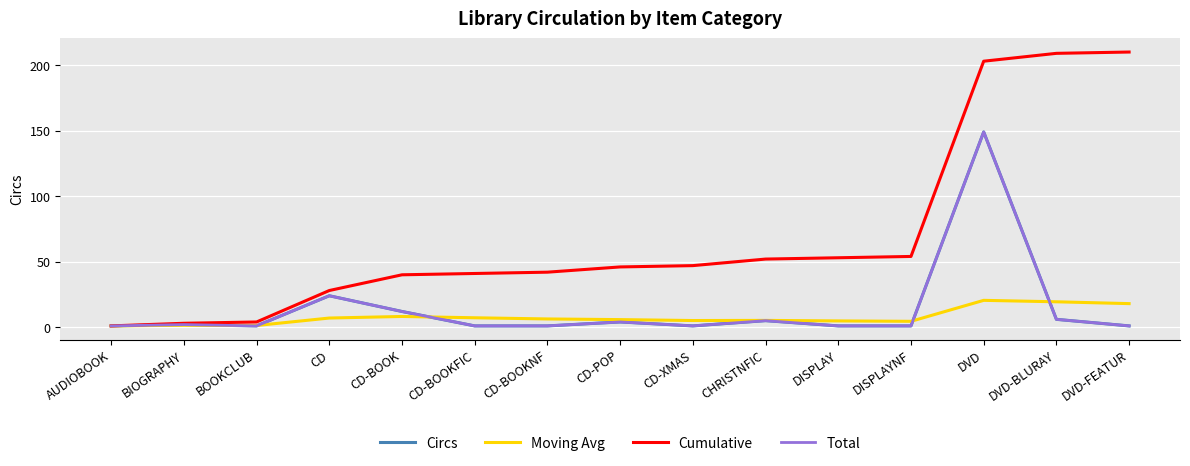

What is the difference between the maximum and minimum values in the Moving Avg series?

19.5